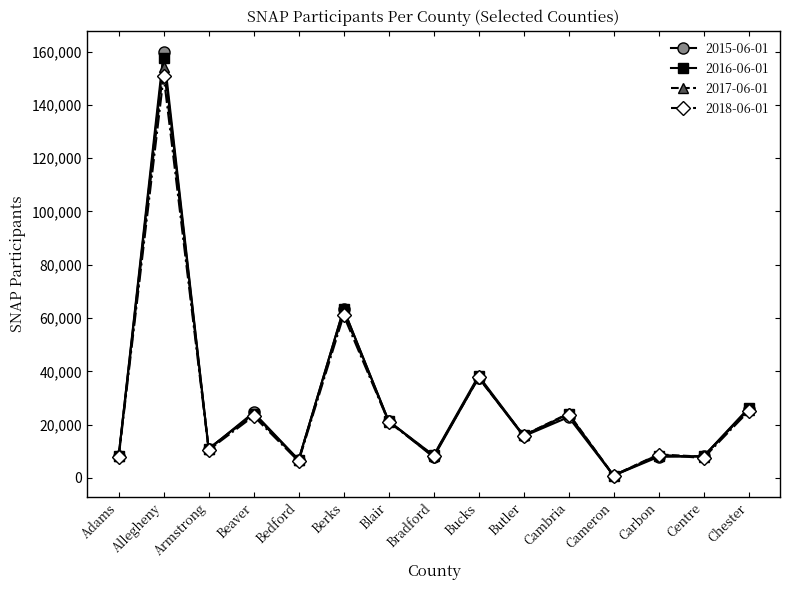

What is the greatest value displayed?

159890